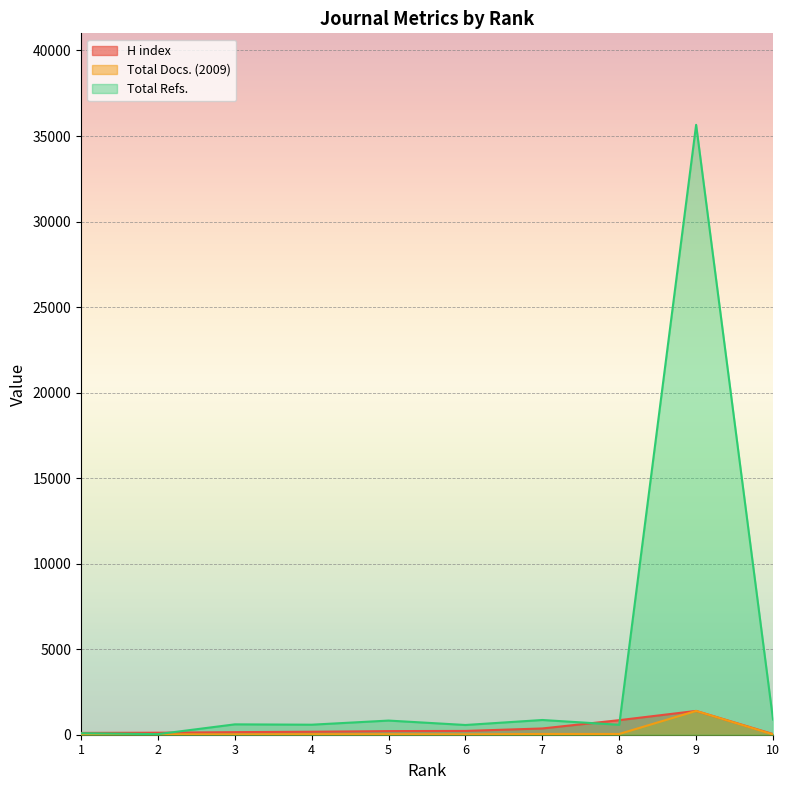

At which label does H index first exceed 212?

6